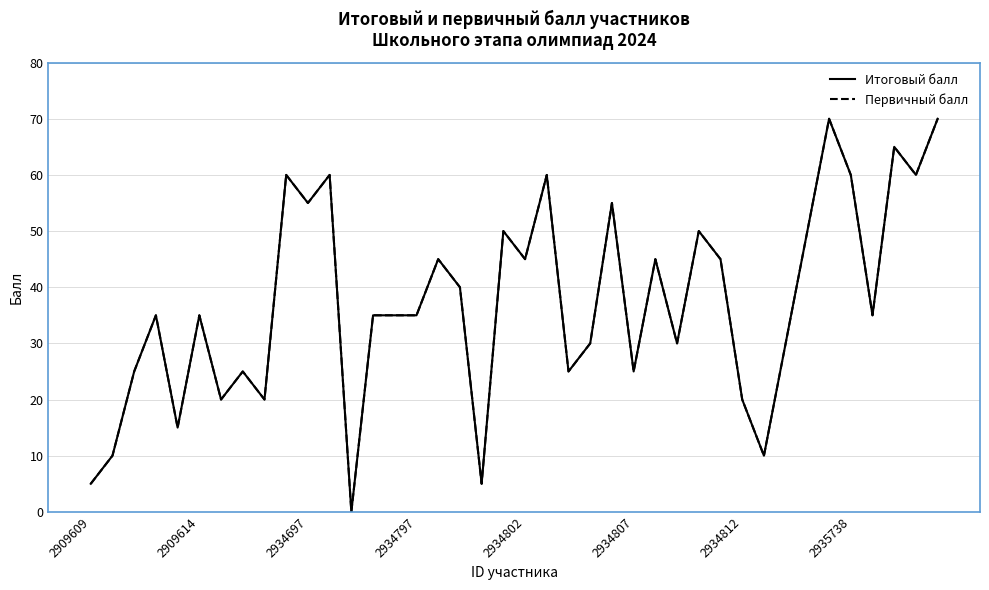

At which label is Первичный балл closest to 35?

2934797